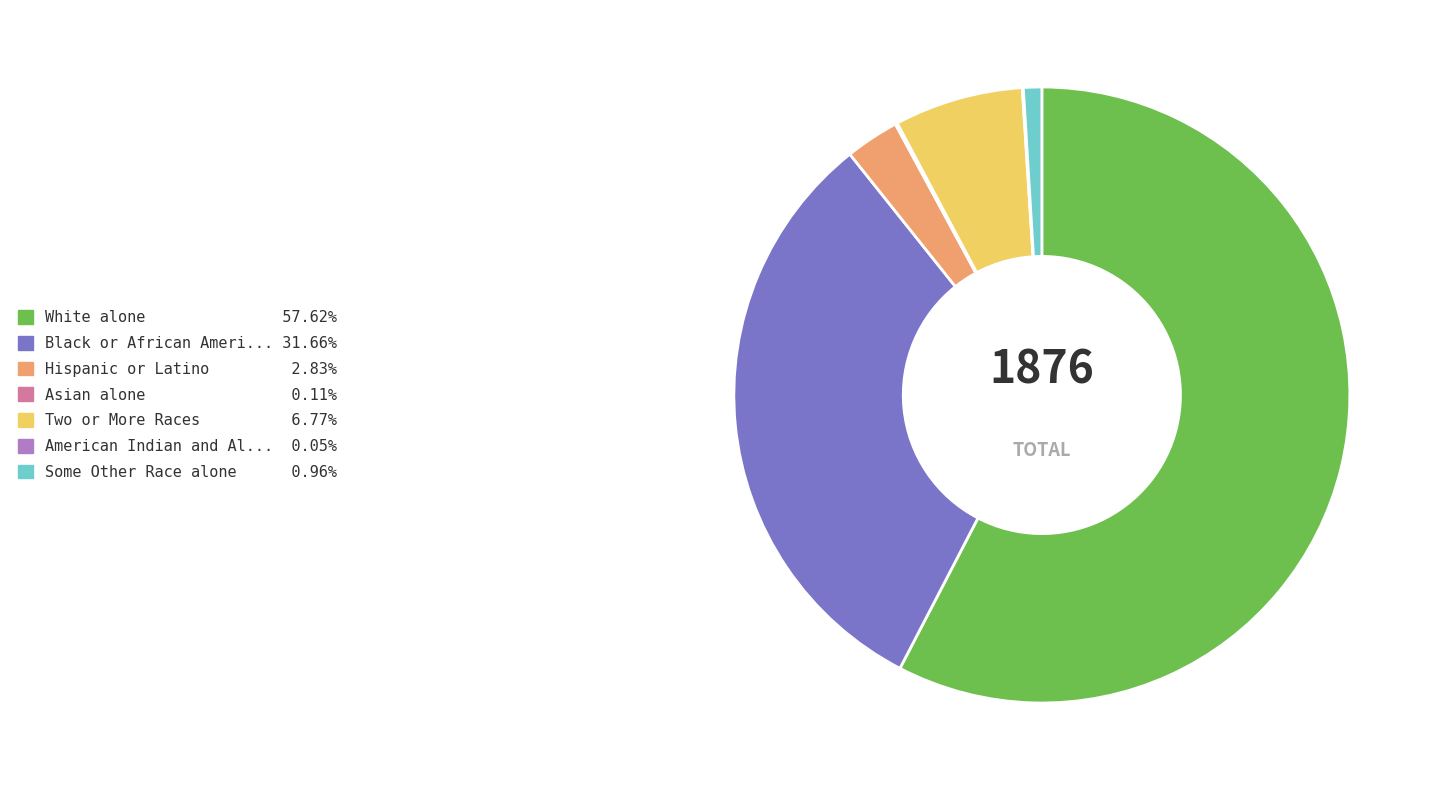

Does any single category account for the majority?

Yes